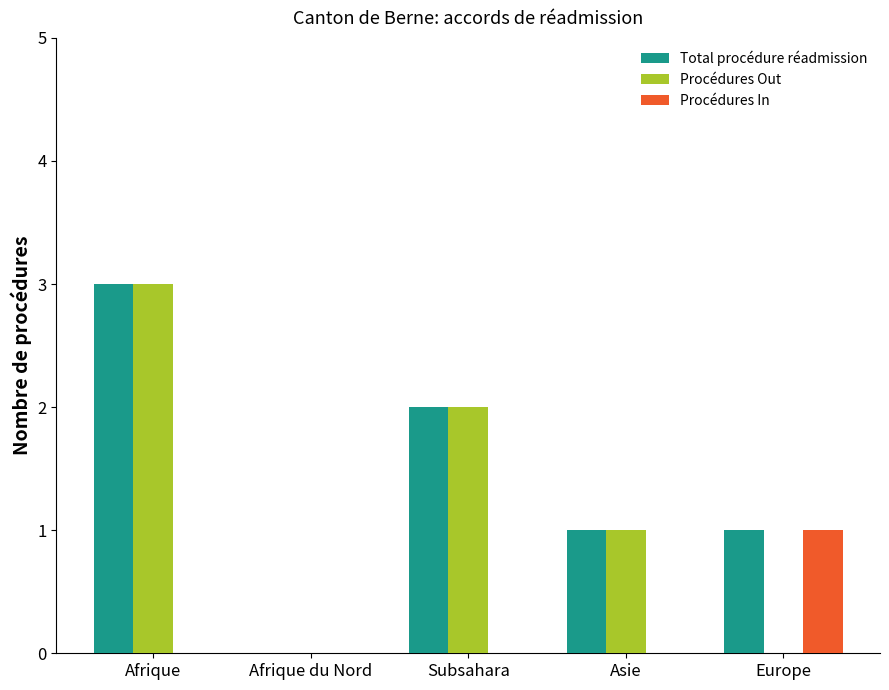

Is the value of Procédures Out at Subsahara greater than the value of Procédures In at Asie?

Yes